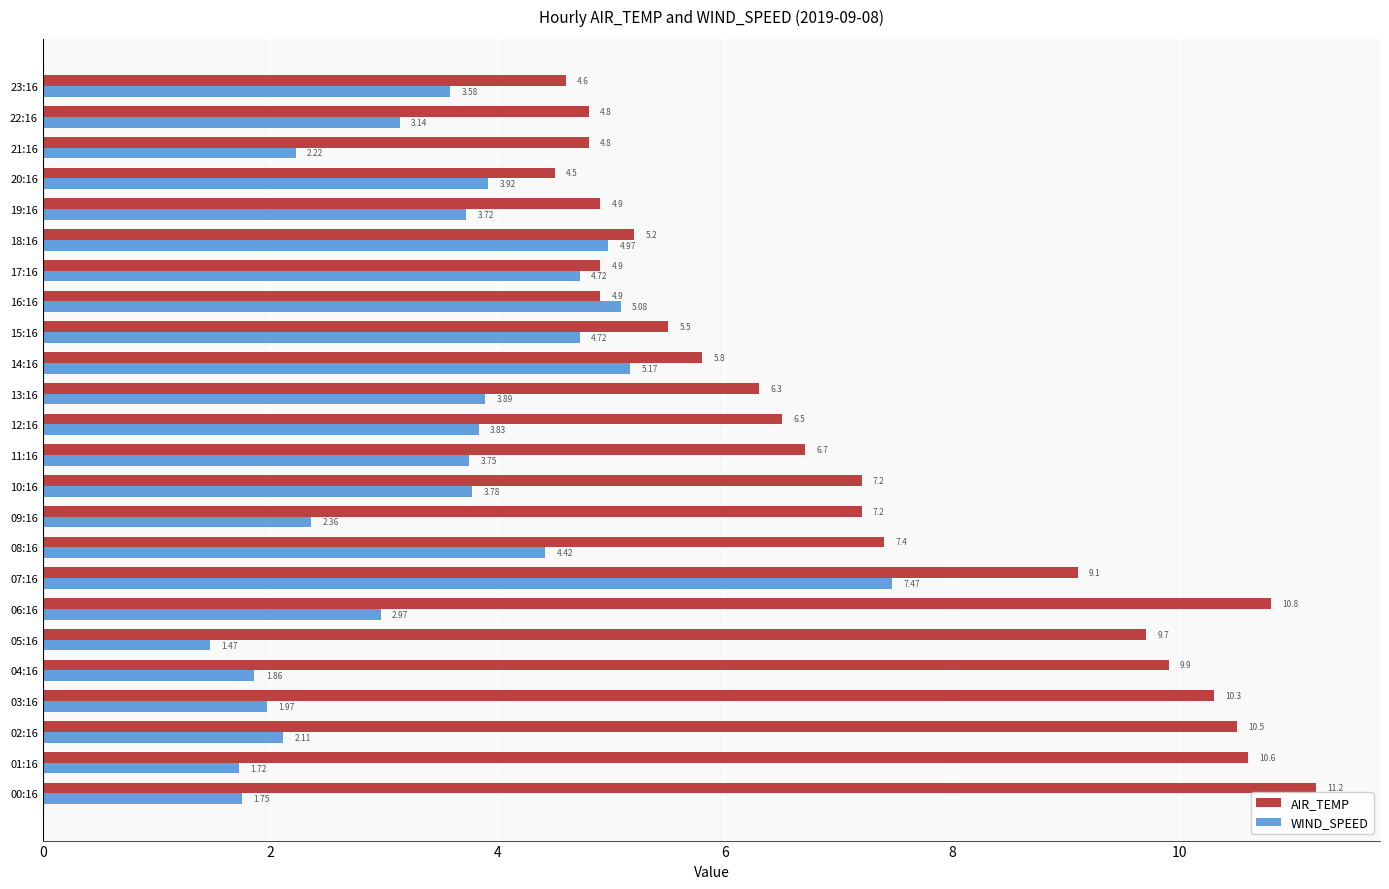

At which category is the sum across all series the highest?

07:16